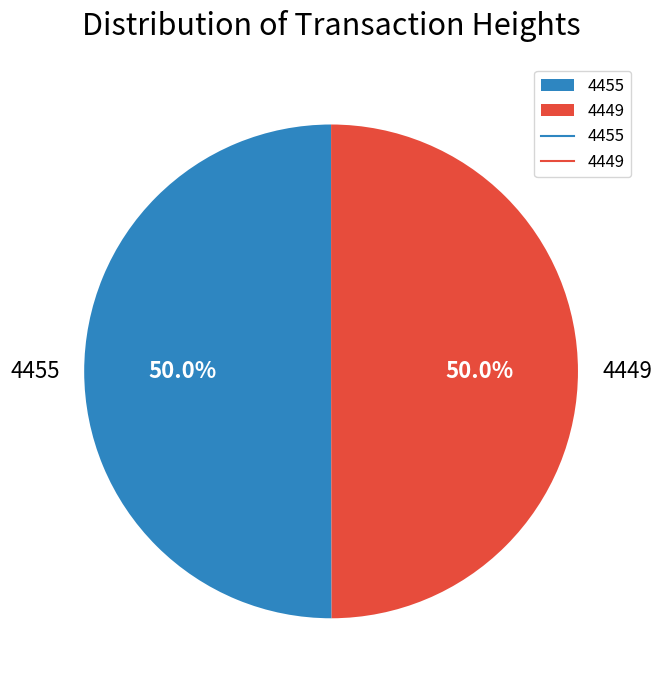

What is the ratio of the value at 4455 to the value at 4449?

1.0